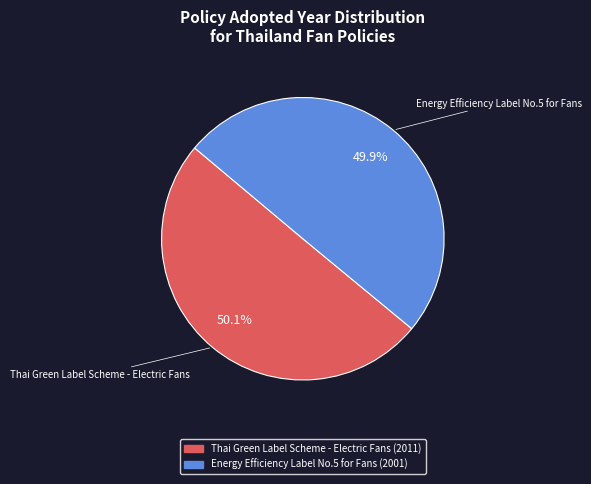

What is the total percentage of Energy Efficiency Label No.5 for Fans and Thai Green Label Scheme - Electric Fans?

100.0%